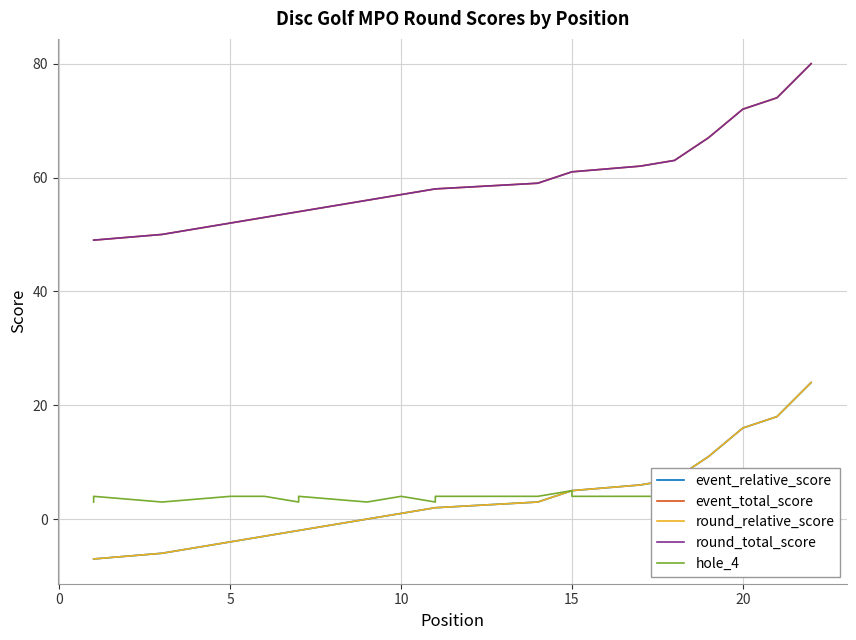

How many distinct data groups are displayed?

5